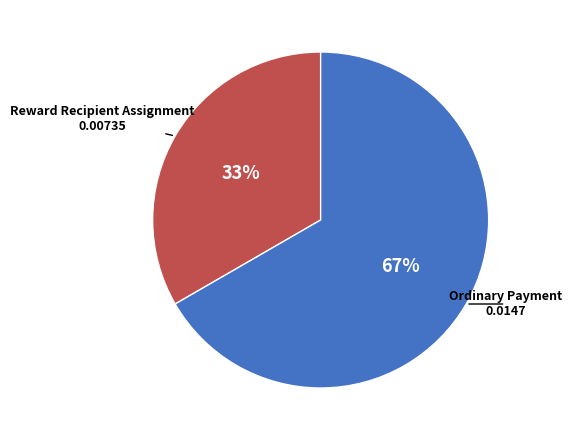

To the nearest percent, what is the average slice percentage?

50%